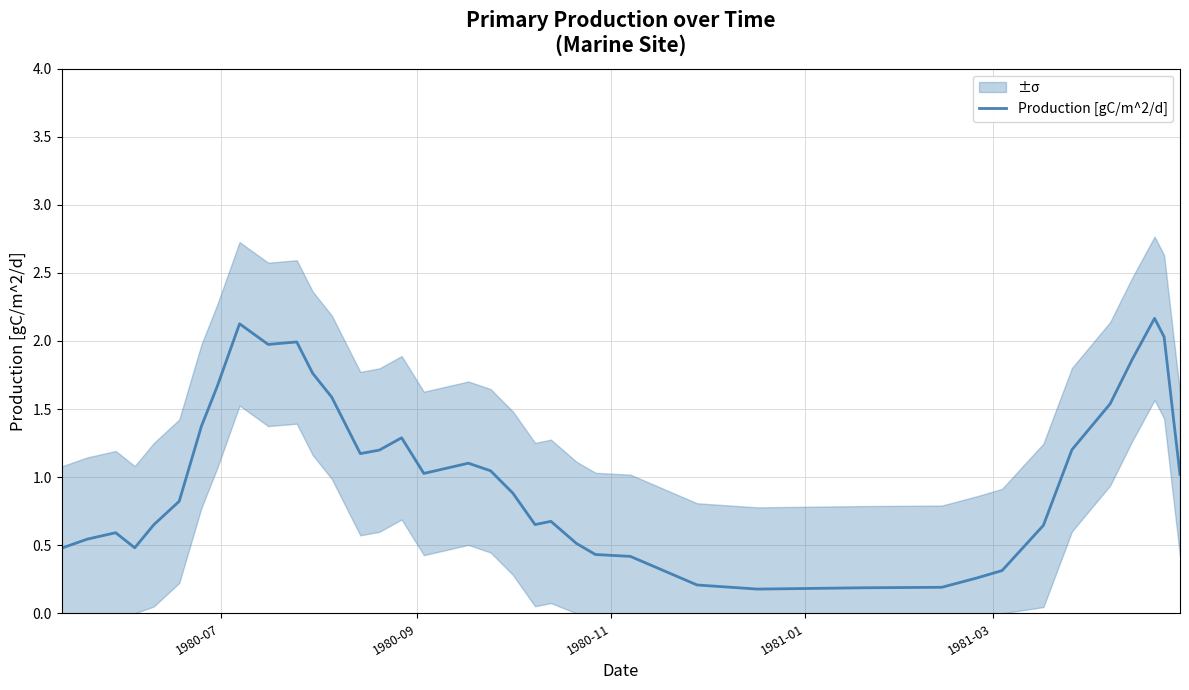

What is the value of the 24th point from the left?

0.4